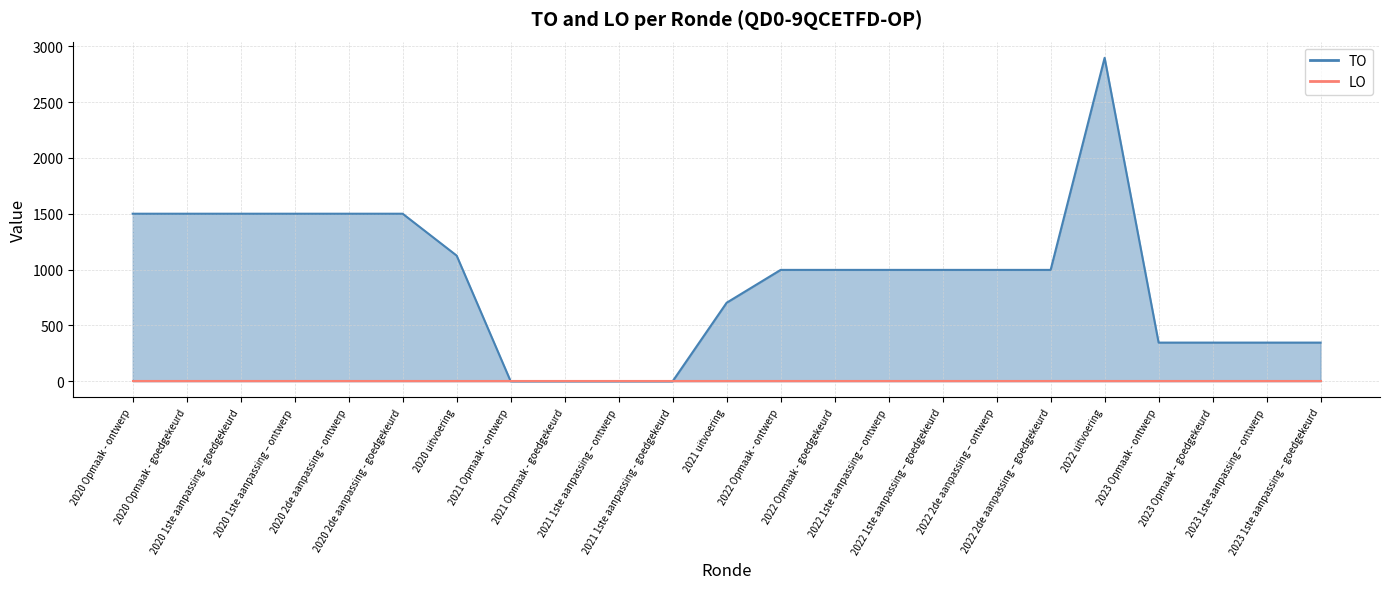

What value does the data have at 2020 Opmaak - goedgekeurd?

1500